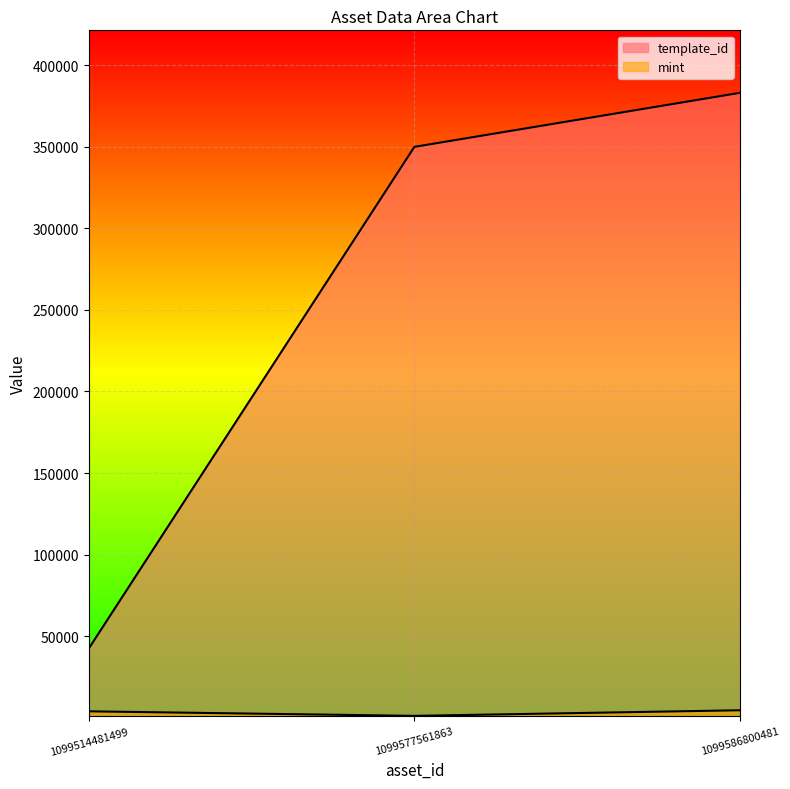

How many series are shown in this chart?

2